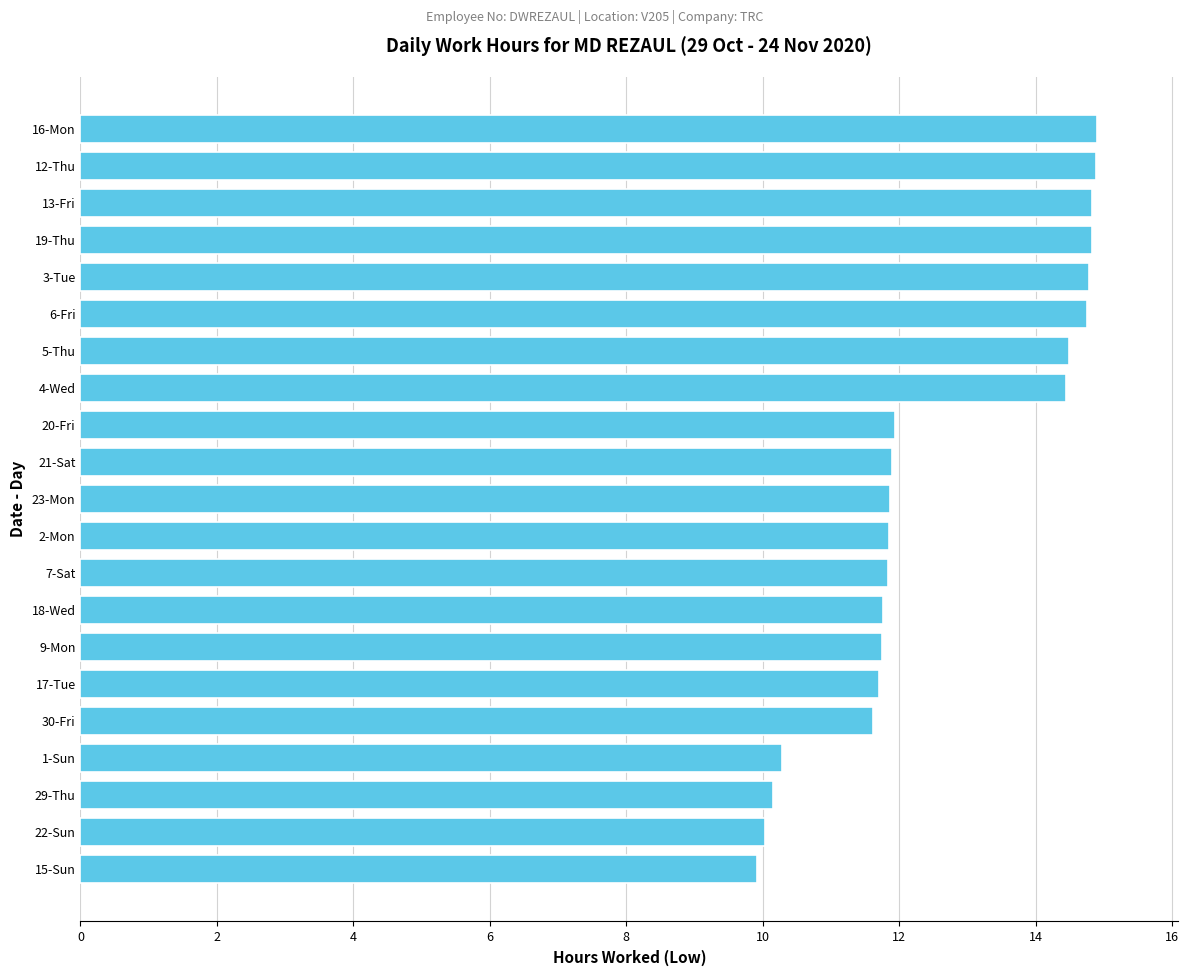

What is the label of the 6th bar from the bottom?

17-Tue